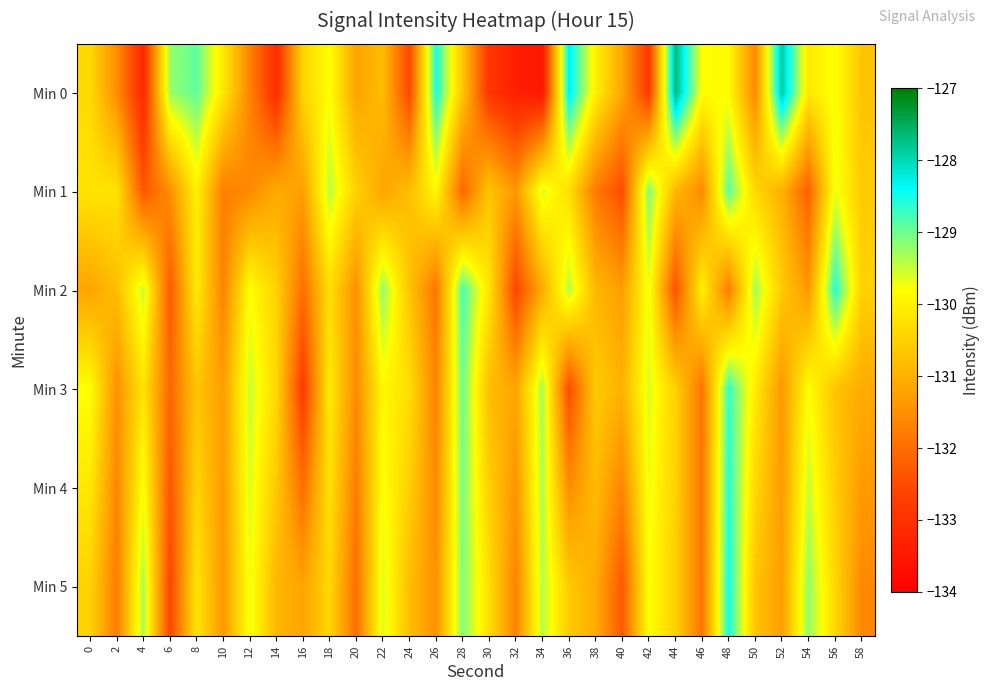

Reading left to right, extract all data points from this chart.

Min 0: 0=-130.4	2=-131.6	4=-133.2	6=-129.2	8=-128.9	10=-130.2	12=-131.7	14=-133.1	16=-130.5	18=-129.8	20=-131.2	22=-130.8	24=-132.6	26=-128.5	28=-130.7	30=-132.9	32=-133.4	34=-133.5	36=-128.3	38=-130.0	40=-131.2	42=-132.8	44=-127.6	46=-129.8	48=-129.9	50=-131.6	52=-127.9	54=-130.1	56=-129.8	58=-130.7
Min 1: 0=-130.2	2=-130.2	4=-132.4	6=-131.5	8=-130.0	10=-131.8	12=-131.6	14=-131.1	16=-131.3	18=-129.4	20=-130.5	22=-131.2	24=-130.8	26=-129.9	28=-132.1	30=-130.7	32=-131.4	34=-129.6	36=-130.3	38=-131.8	40=-132.5	42=-129.1	44=-130.9	46=-131.6	48=-128.9	50=-130.4	52=-131.0	54=-132.2	56=-129.7	58=-130.6
Min 2: 0=-131.2	2=-130.8	4=-129.5	6=-132.3	8=-130.1	10=-131.7	12=-129.8	14=-130.5	16=-132.0	18=-130.3	20=-131.5	22=-129.2	24=-130.7	26=-131.9	28=-128.8	30=-130.2	32=-132.6	34=-131.1	36=-129.4	38=-130.9	40=-131.3	42=-129.7	44=-132.4	46=-130.0	48=-131.8	50=-129.3	52=-130.6	54=-131.4	56=-128.6	58=-130.5
Min 3: 0=-129.8	2=-131.5	4=-130.2	6=-132.1	8=-130.7	10=-131.3	12=-129.5	14=-130.4	16=-132.8	18=-130.1	20=-131.6	22=-129.9	24=-130.3	26=-131.7	28=-129.0	30=-130.8	32=-131.2	34=-129.3	36=-132.5	38=-130.6	40=-131.0	42=-129.6	44=-130.5	46=-131.9	48=-128.7	50=-130.1	52=-131.4	54=-129.8	56=-130.7	58=-131.1
Min 4: 0=-130.2	2=-131.7	4=-129.8	6=-132.3	8=-130.4	10=-131.4	12=-129.6	14=-130.7	16=-132.0	18=-130.2	20=-131.8	22=-129.8	24=-130.6	26=-131.6	28=-129.1	30=-130.6	32=-131.4	34=-129.4	36=-131.6	38=-130.8	40=-131.7	42=-129.7	44=-130.5	46=-131.9	48=-128.6	50=-130.4	52=-131.4	54=-129.5	56=-130.6	58=-131.3
Min 5: 0=-130.5	2=-131.8	4=-129.3	6=-132.6	8=-130.2	10=-131.4	12=-129.7	14=-130.9	16=-131.2	18=-130.4	20=-132.0	22=-129.6	24=-130.8	26=-131.5	28=-129.1	30=-130.3	32=-131.7	34=-129.4	36=-130.6	38=-131.1	40=-132.3	42=-129.8	44=-130.5	46=-131.9	48=-128.5	50=-130.7	52=-131.3	54=-129.2	56=-130.4	58=-131.6